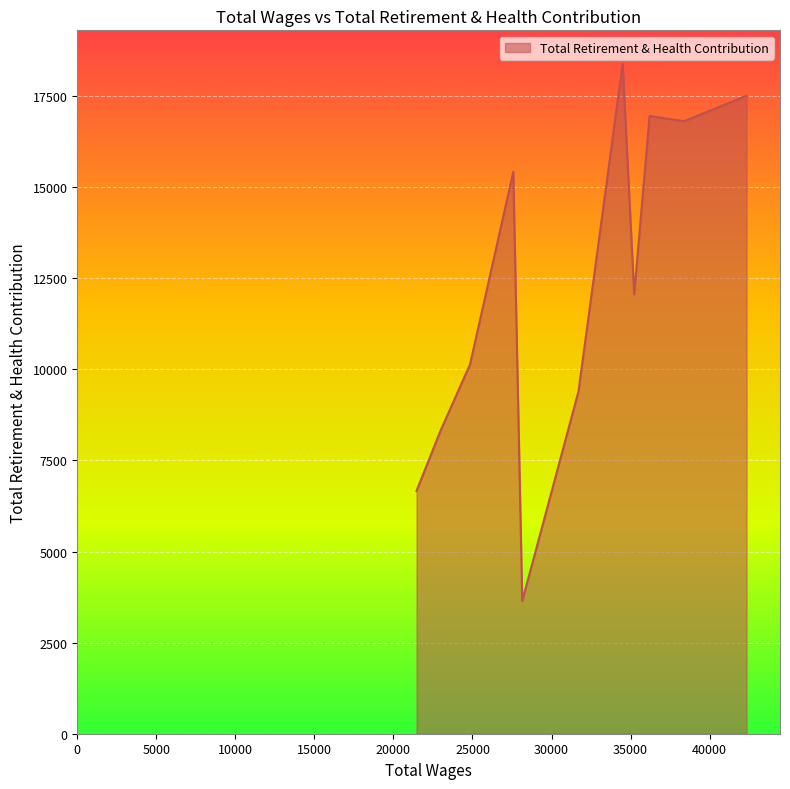

What is the smallest value displayed?

3644